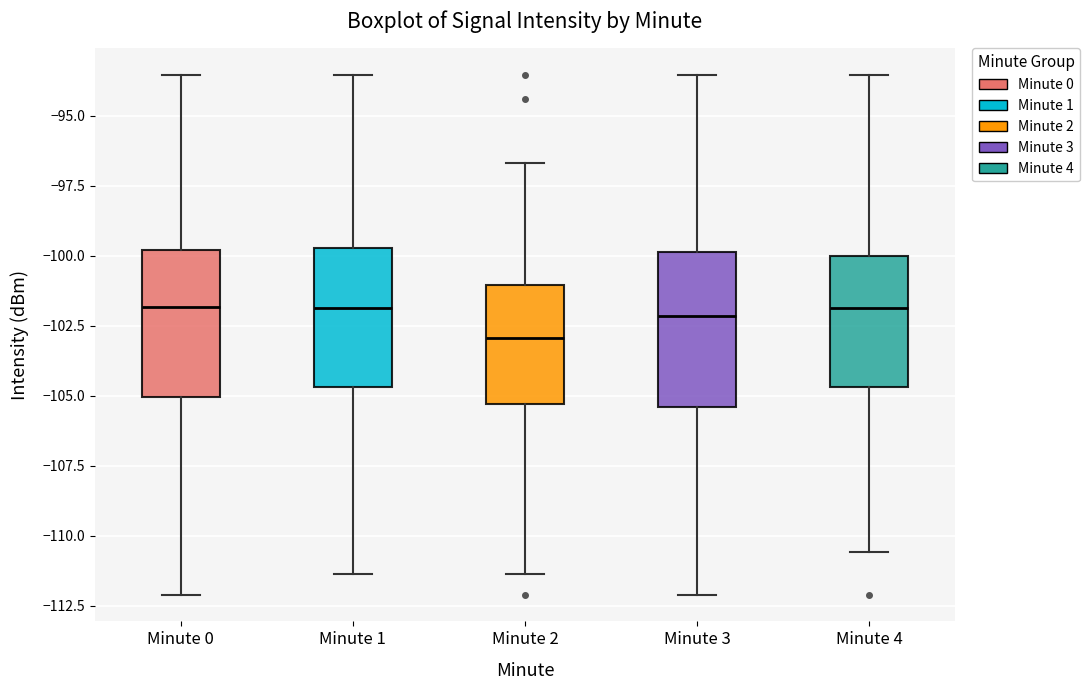

Reading left to right, read every box against the y-axis: the position of its median line, the range the box covers, and the ends of its whiskers. The values are not printed on the chart, so give them approximately, as read against the axis.

Minute 0: median -102.0, box -105.0 to -100.0, whiskers -112.0 to -93.5
Minute 1: median -102.0, box -104.5 to -99.5, whiskers -111.5 to -93.5
Minute 2: median -103.0, box -105.5 to -101.0, whiskers -111.5 to -96.5
Minute 3: median -102.0, box -105.5 to -100.0, whiskers -112.0 to -93.5
Minute 4: median -102.0, box -104.5 to -100.0, whiskers -110.5 to -93.5